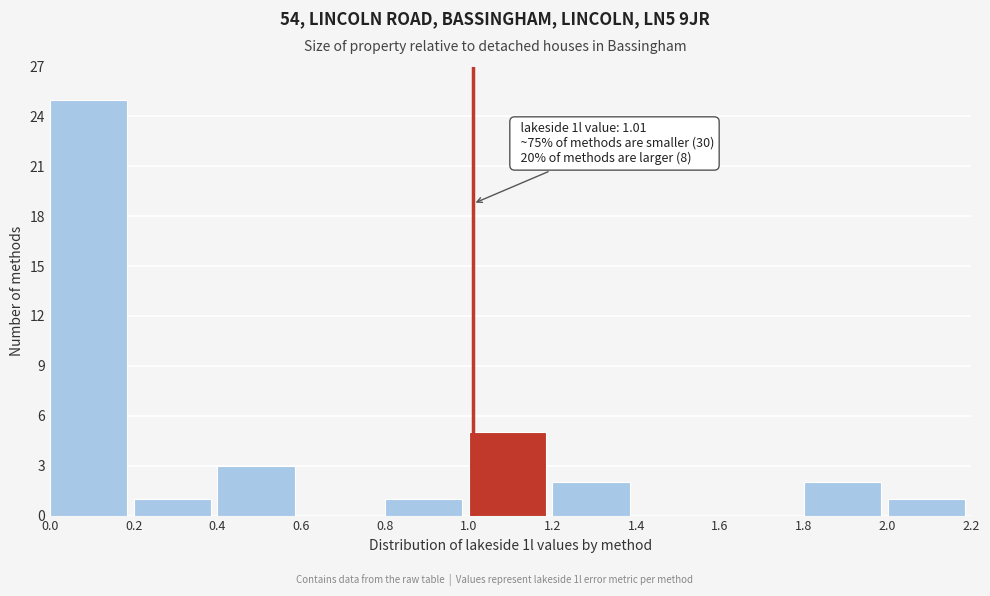

Which range on the x-axis has the tallest bar?

0.0 to 0.2